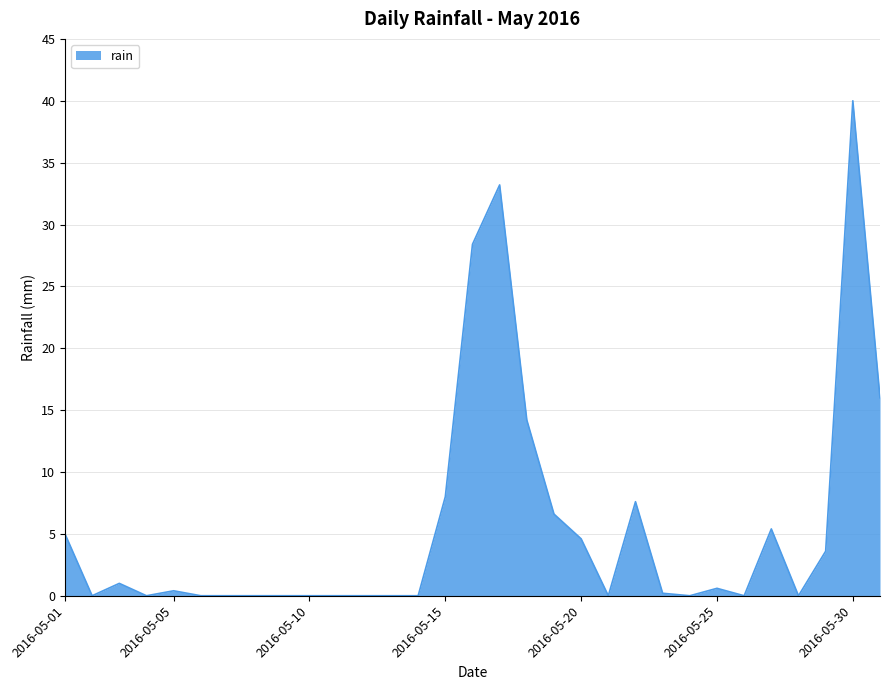

What is the difference between the maximum and minimum values?

40.0